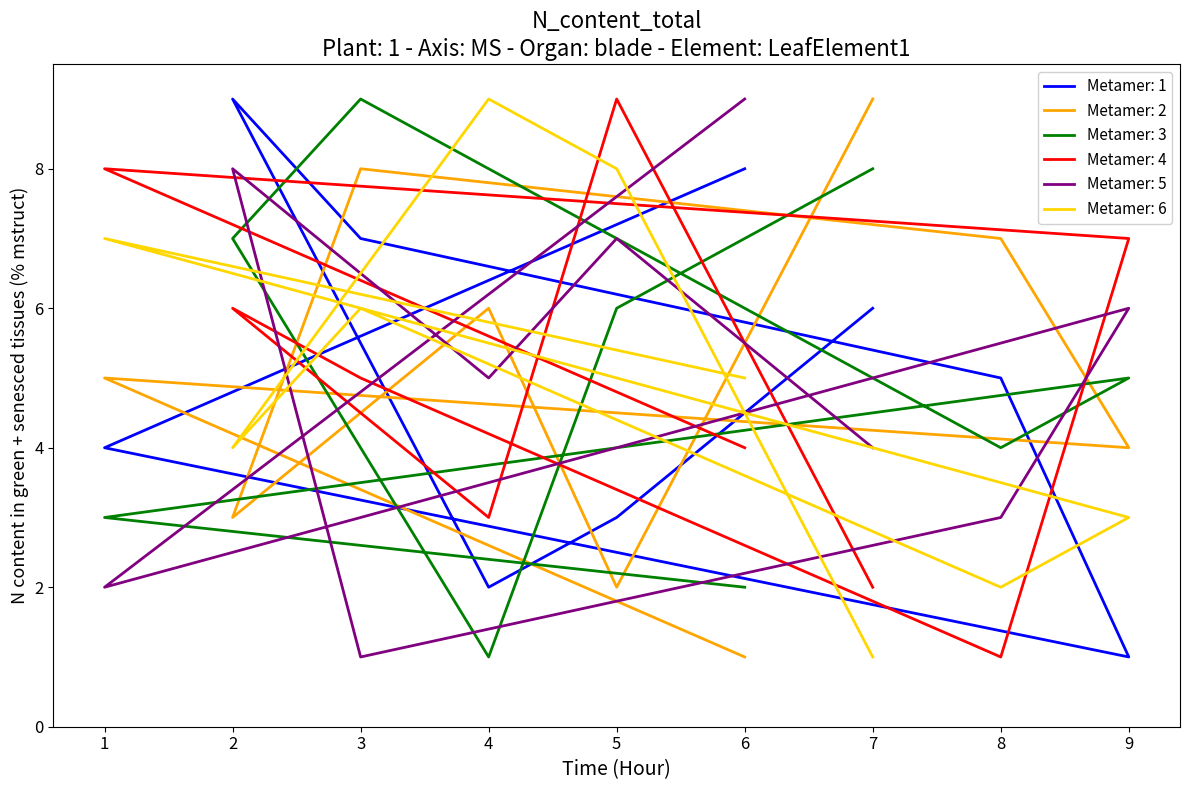

What is the difference between the col_6 values at 4 and 8?

7